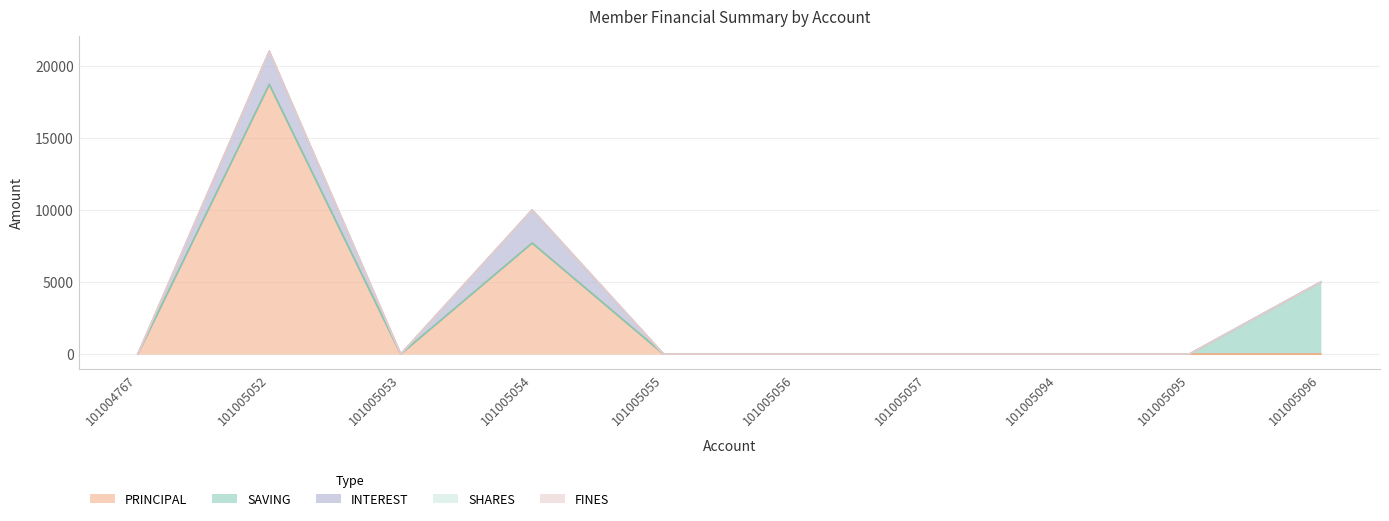

At which label does SHARES reach its peak?

101004767